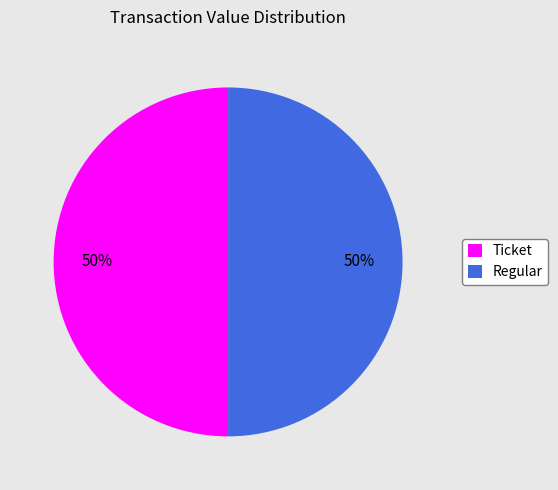

Is it true that Regular is 42% of the pie?

False